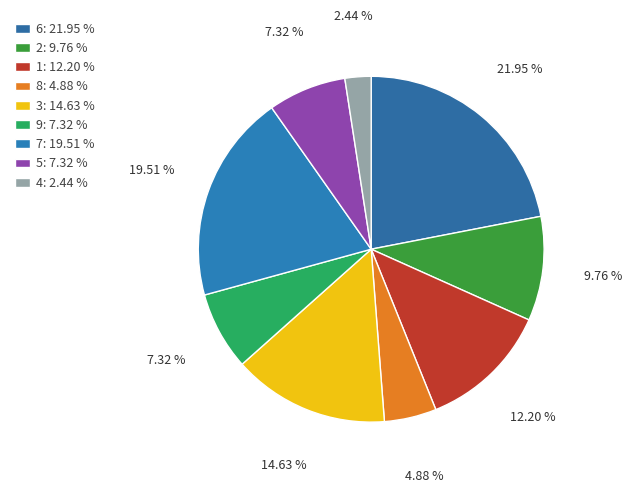

Count the number of slices in the pie.

9